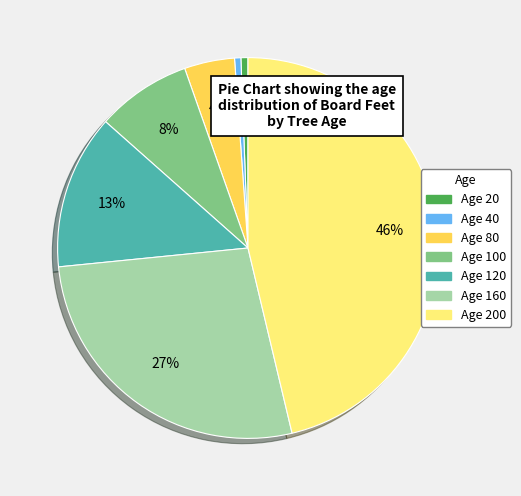

To the nearest percent, what is the average slice percentage?

14%